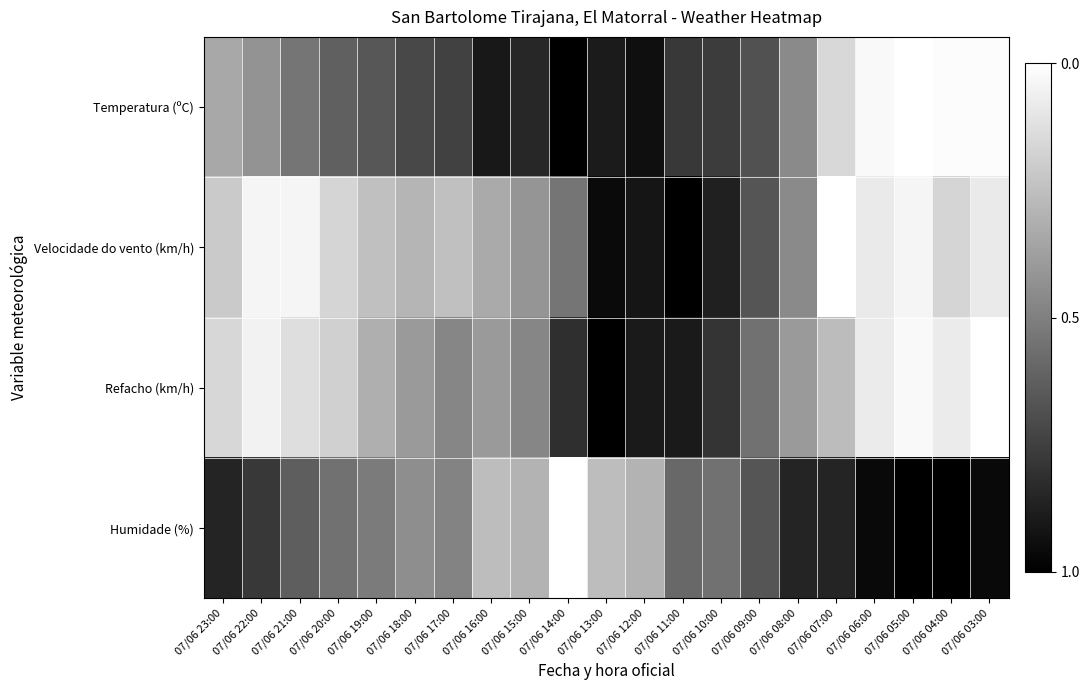

At how many categories does at least one series exceed 0?

21